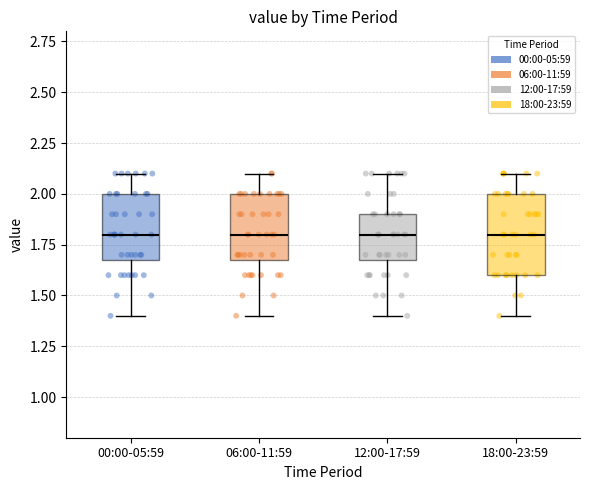

Reading left to right, transcribe this box plot: for each box, give where its median line is, the range the box spans, and where its two whiskers end, as read against the y-axis. The values are not printed on the chart, so give them approximately, as read against the axis.

00:00-05:59: median 1.8, box 1.7 to 2.0, whiskers 1.4 to 2.1
06:00-11:59: median 1.8, box 1.7 to 2.0, whiskers 1.4 to 2.1
12:00-17:59: median 1.8, box 1.7 to 1.9, whiskers 1.4 to 2.1
18:00-23:59: median 1.8, box 1.6 to 2.0, whiskers 1.4 to 2.1